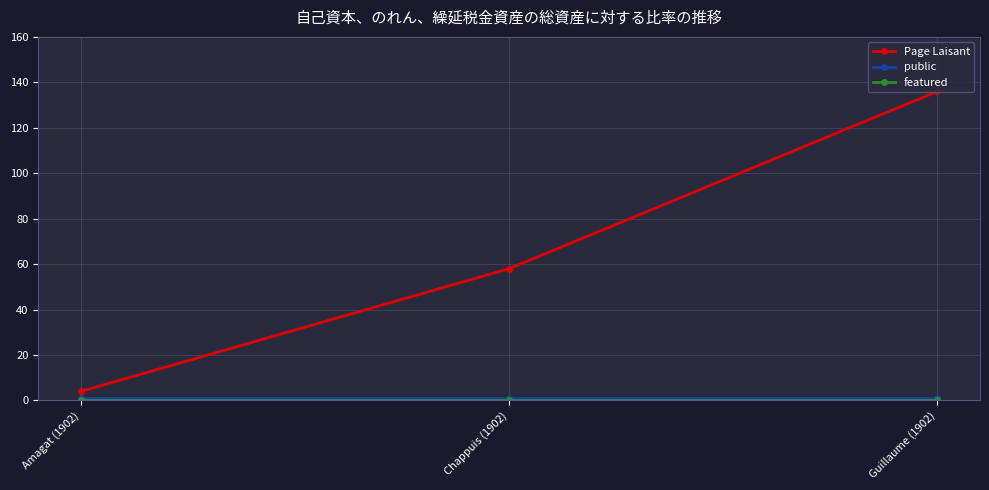

The value of Page Laisant at Amagat (1902) is 4. True or false?

True